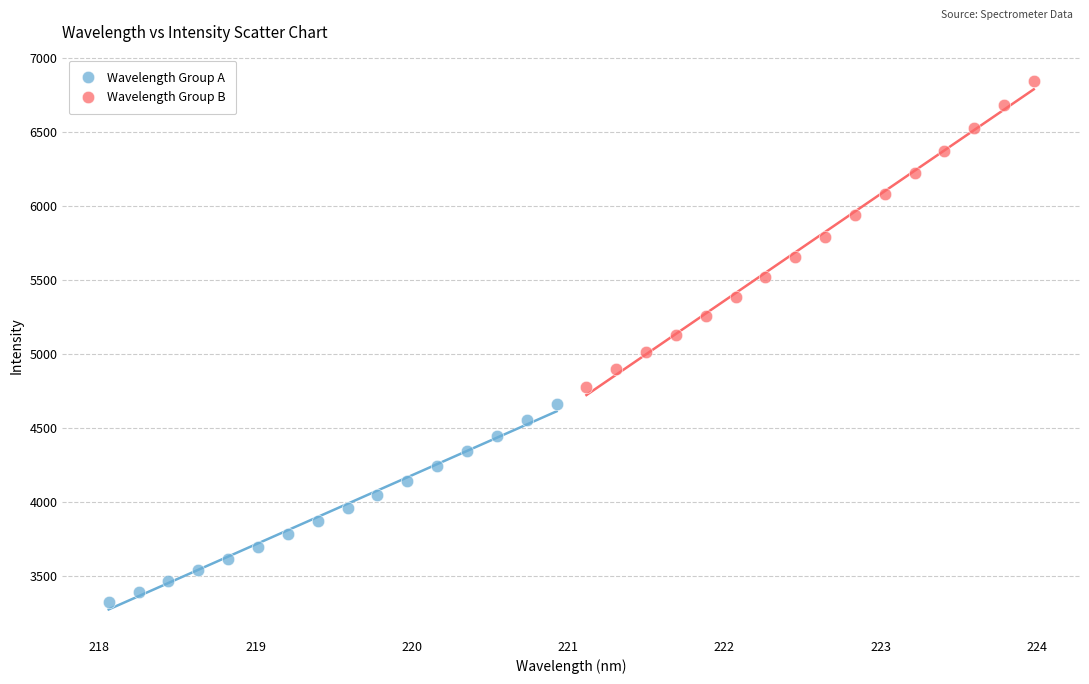

Which series reaches the maximum Y coordinate?

Wavelength Group B